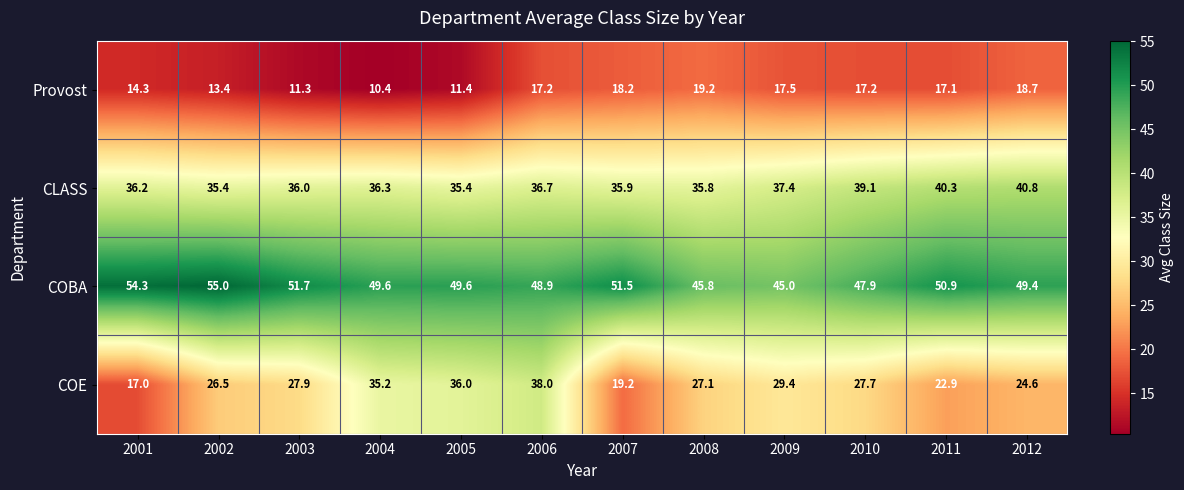

At how many categories does at least one series exceed 42?

12